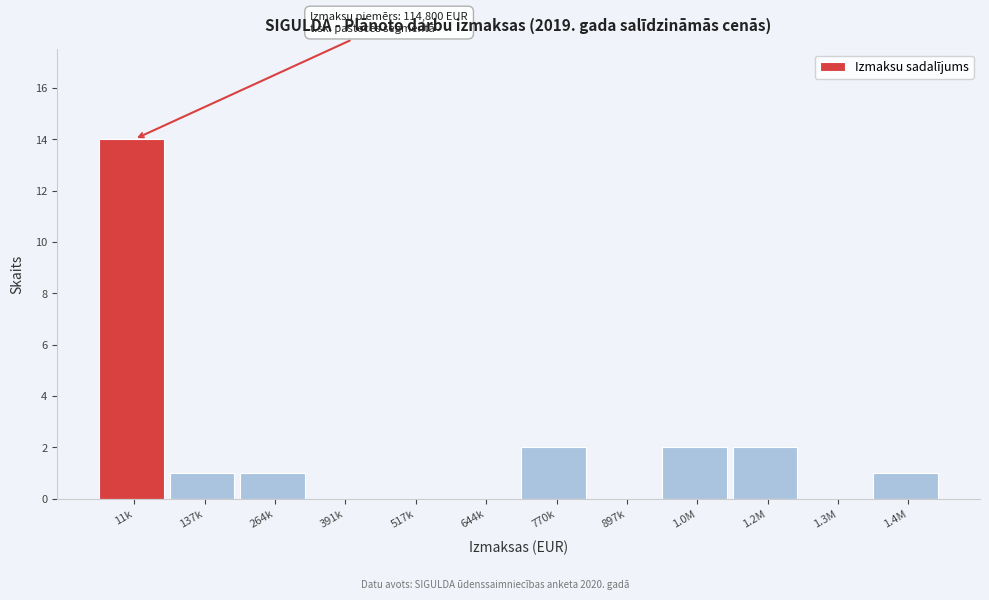

Reading left to right, what are all the values shown in this chart?

11k=14	137k=1	264k=1	391k=0	517k=0	644k=0	770k=2	897k=0	1.0M=2	1.2M=2	1.3M=0	1.4M=1